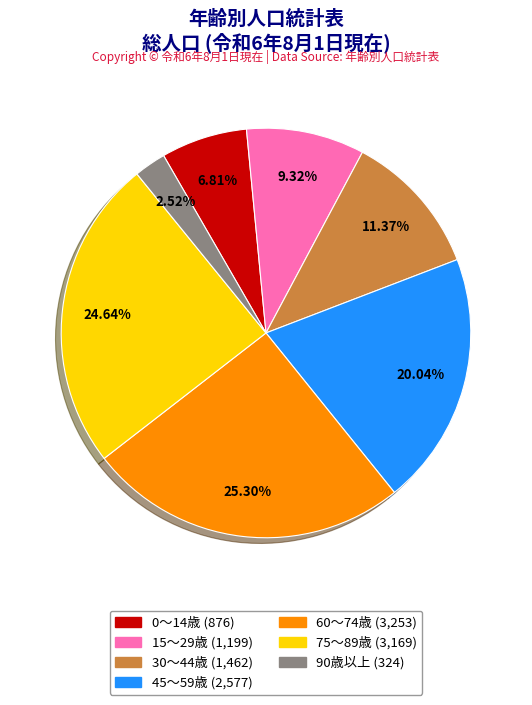

Does any single category account for the majority?

No